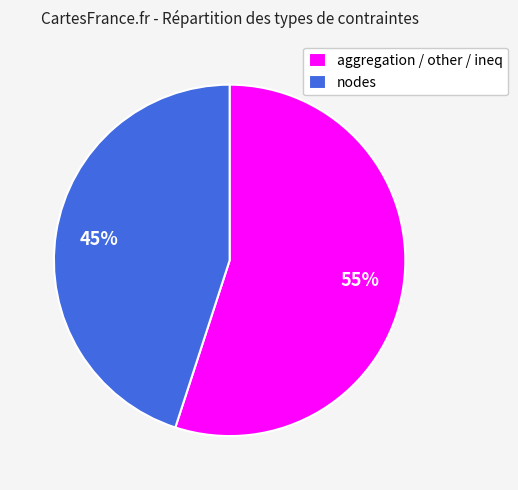

To the nearest percent, what percentage of the pie is nodes?

45%